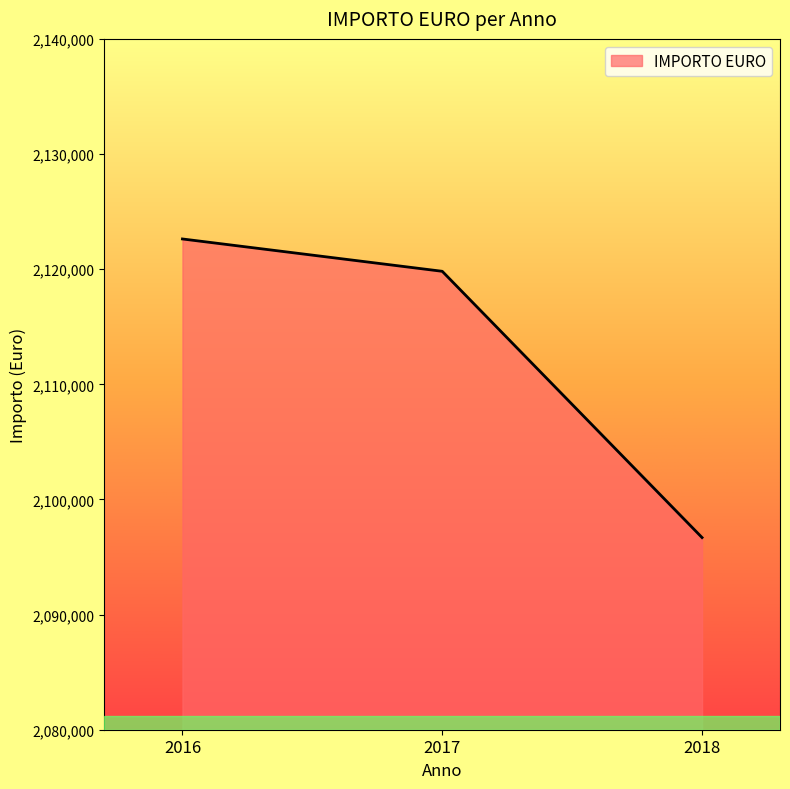

Between 2017 and 2018, which is larger?

2017